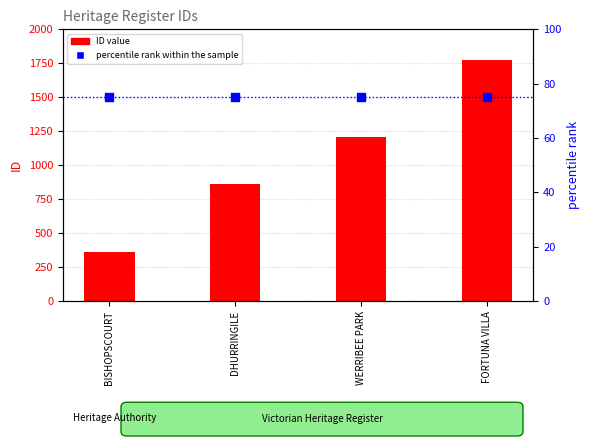

Which series has the widest spread of Y values?

ID value